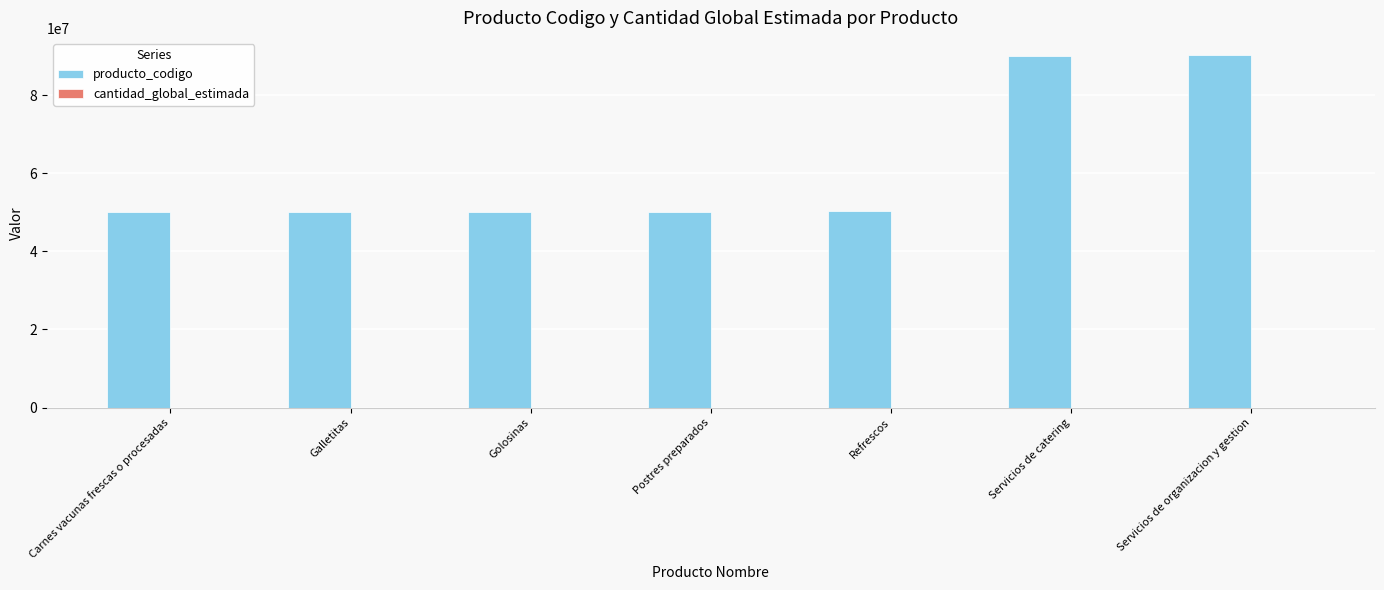

What is the maximum value for producto_codigo?

90151802